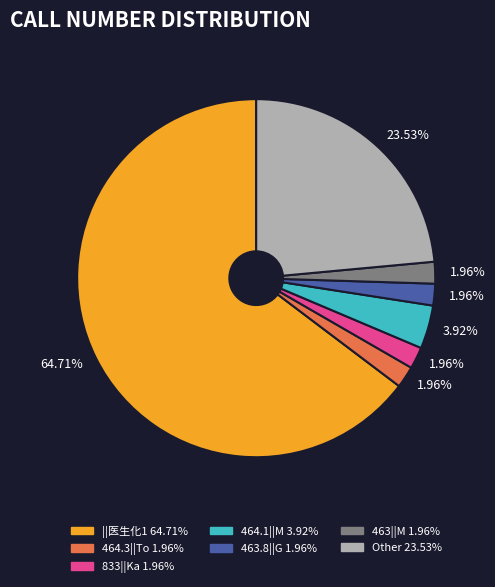

To the nearest percent, what portion does ||医生化1 represent?

65%